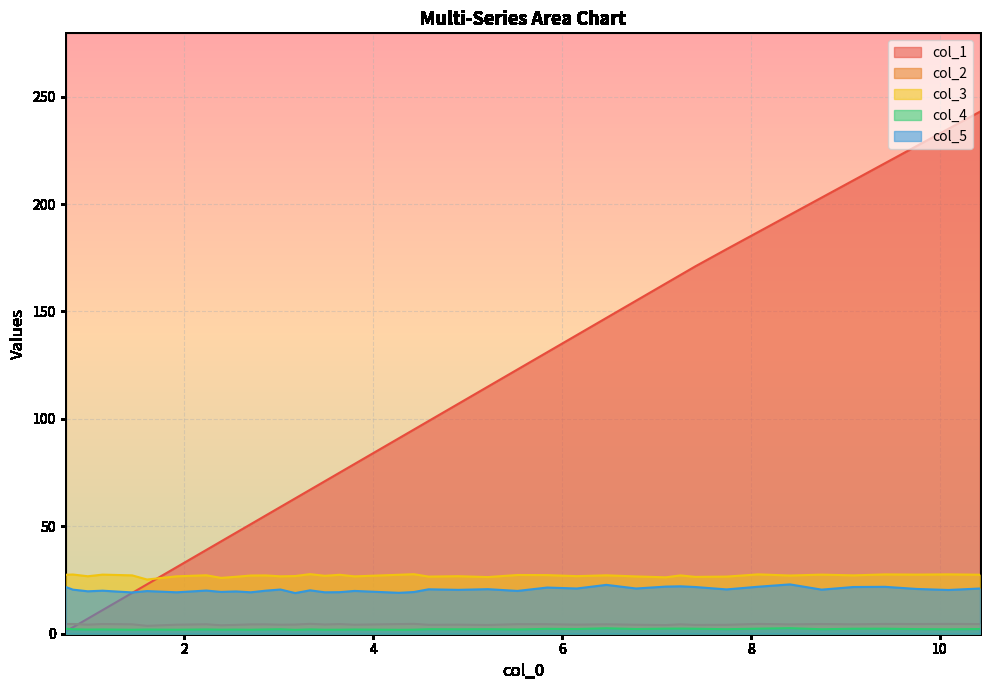

True or false: col_2 and col_5 cross at least once.

False